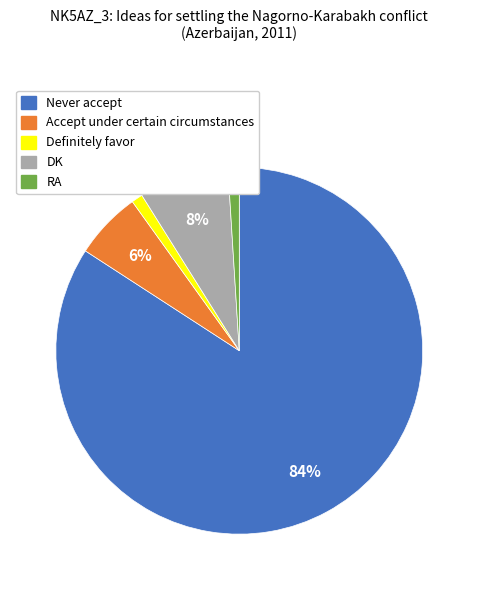

Approximately how many times larger is the value at DK compared to RA?

8.0